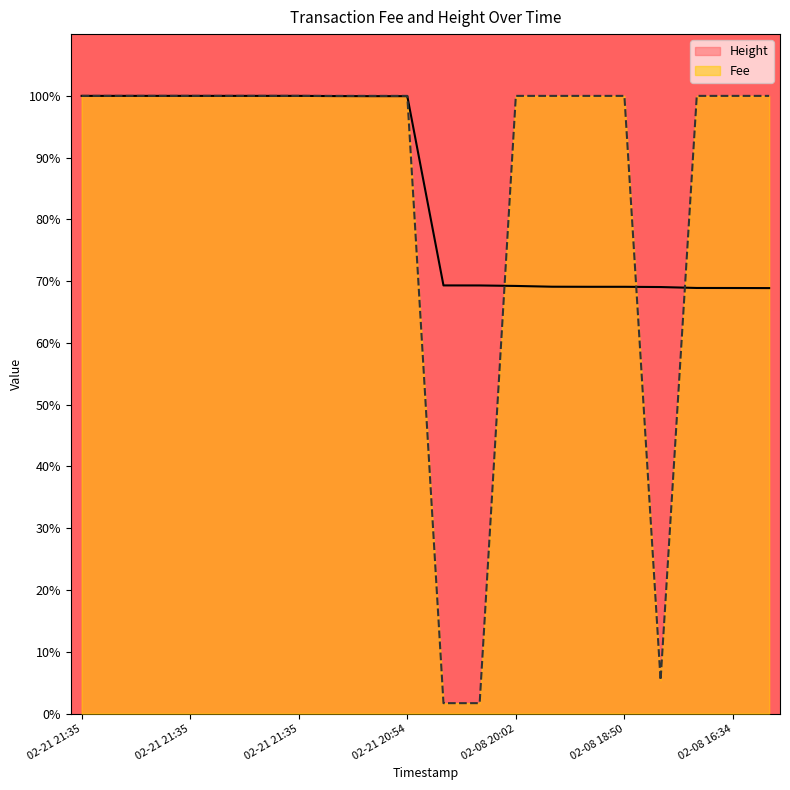

List the series in order of their overall mean, lowest first.

Height, Fee